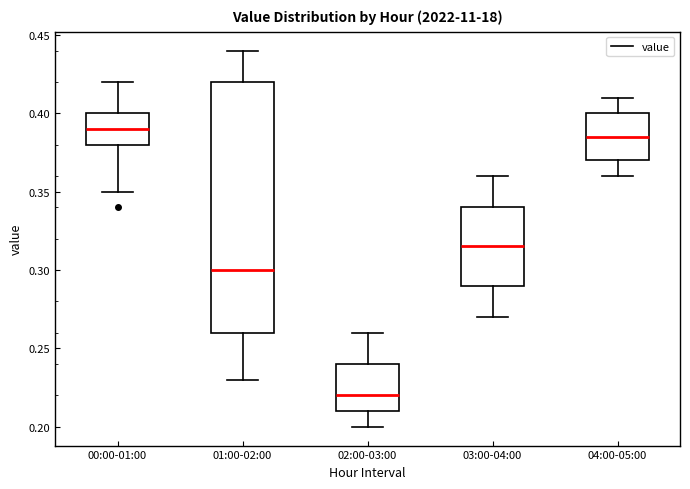

Which box has the highest median line?

00:00-01:00